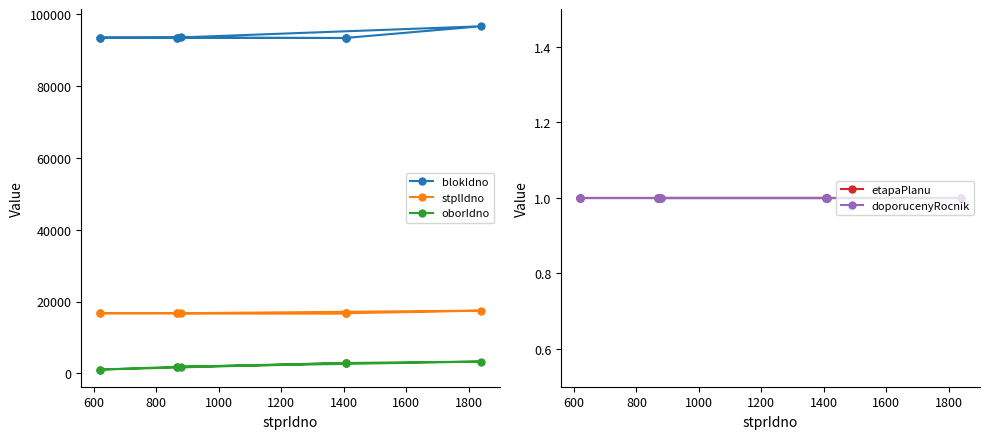

Which series has the widest spread of values?

blokIdno